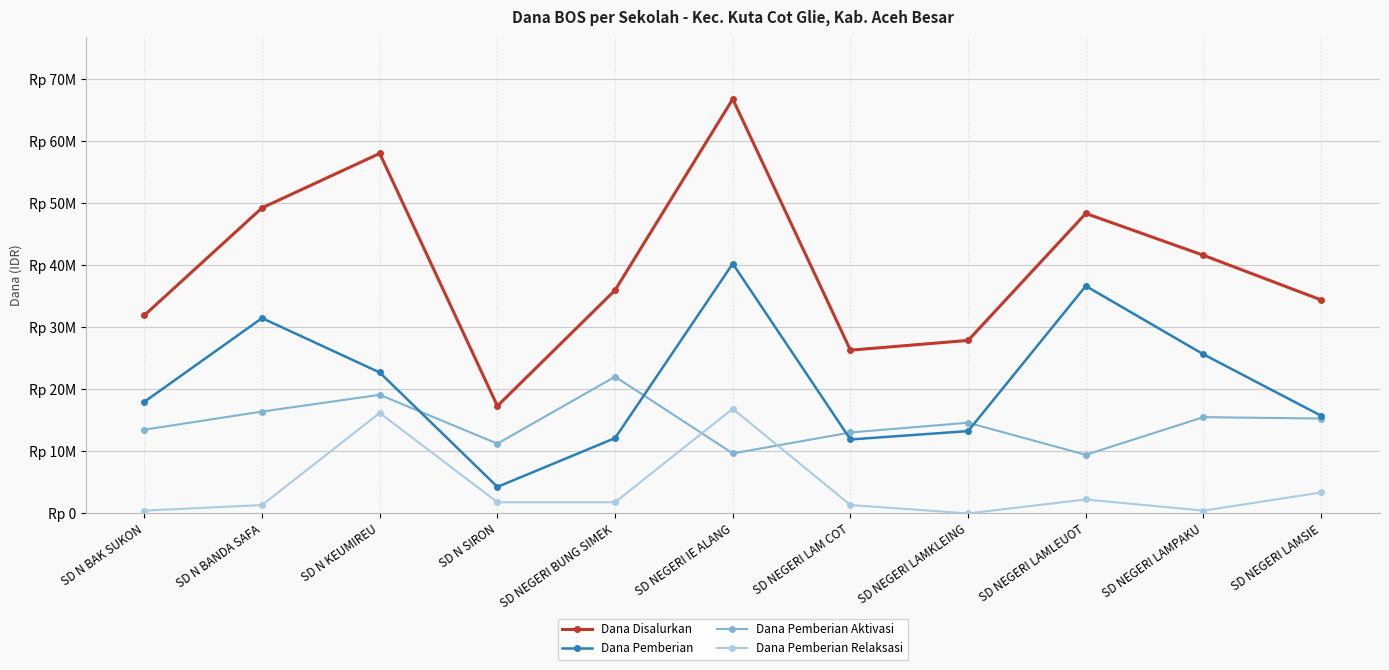

True or false: Dana Pemberian and Dana Pemberian Aktivasi cross at least once.

True